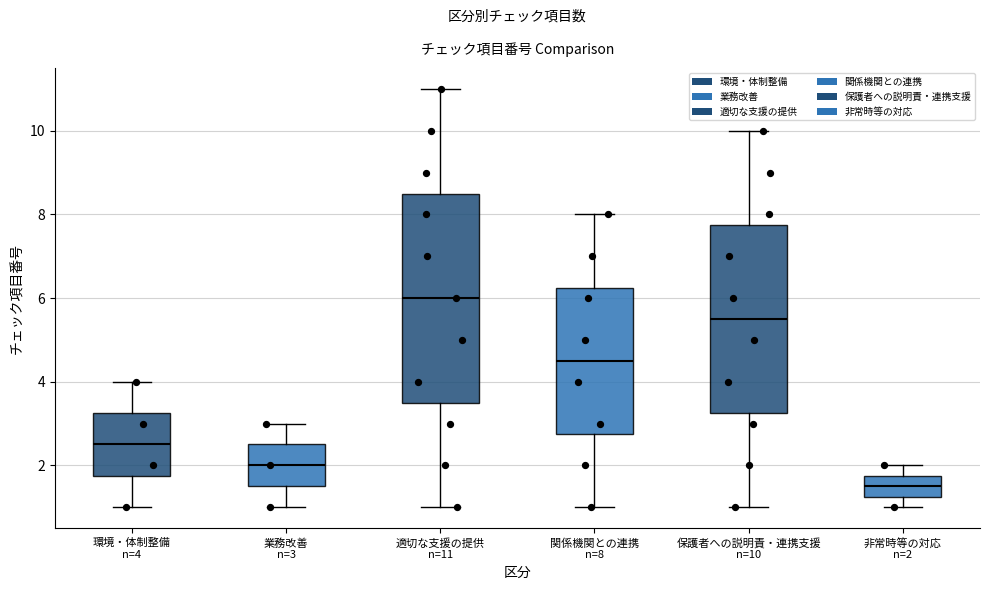

Reading left to right, transcribe this box plot: for each box, give where its median line is, the range the box spans, and where its two whiskers end, as read against the y-axis. The values are not printed on the chart, so give them approximately, as read against the axis.

環境・体制整備 n=4: median 2.6, box 1.8 to 3.2, whiskers 1.0 to 4.0
業務改善 n=3: median 2.0, box 1.6 to 2.6, whiskers 1.0 to 3.0
適切な支援の提供 n=11: median 6.0, box 3.6 to 8.6, whiskers 1.0 to 11.0
関係機関との連携 n=8: median 4.6, box 2.8 to 6.2, whiskers 1.0 to 8.0
保護者への説明責・連携支援 n=10: median 5.6, box 3.2 to 7.8, whiskers 1.0 to 10.0
非常時等の対応 n=2: median 1.6, box 1.2 to 1.8, whiskers 1.0 to 2.0